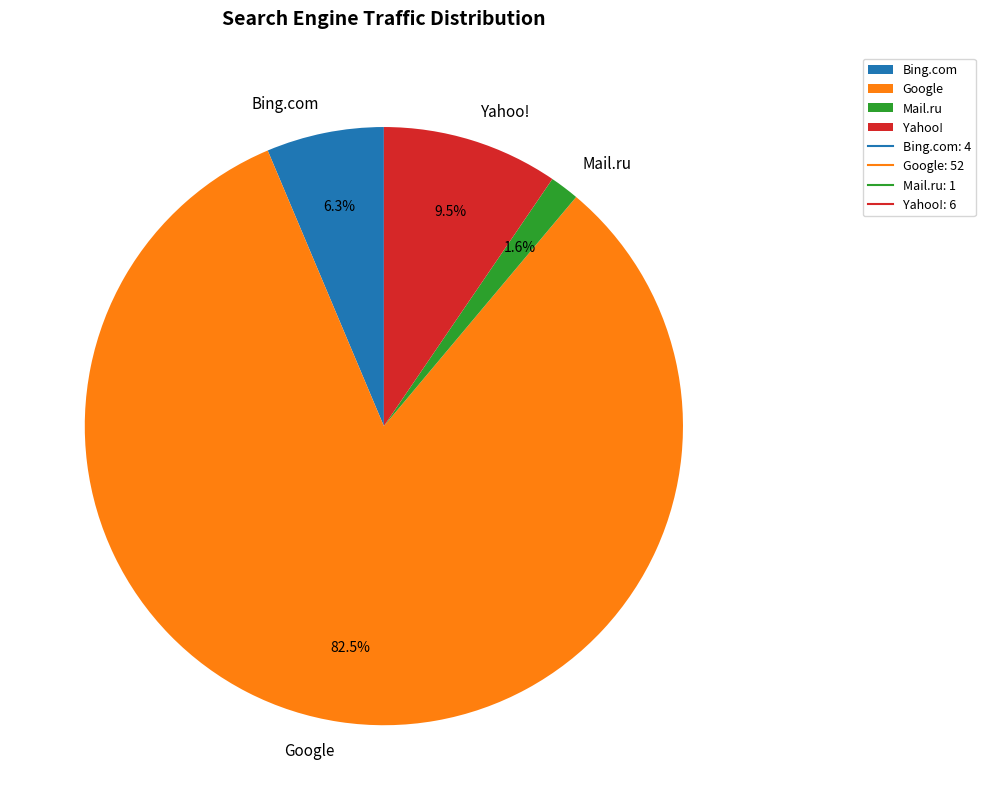

Which has a higher value, Google or Yahoo!?

Google